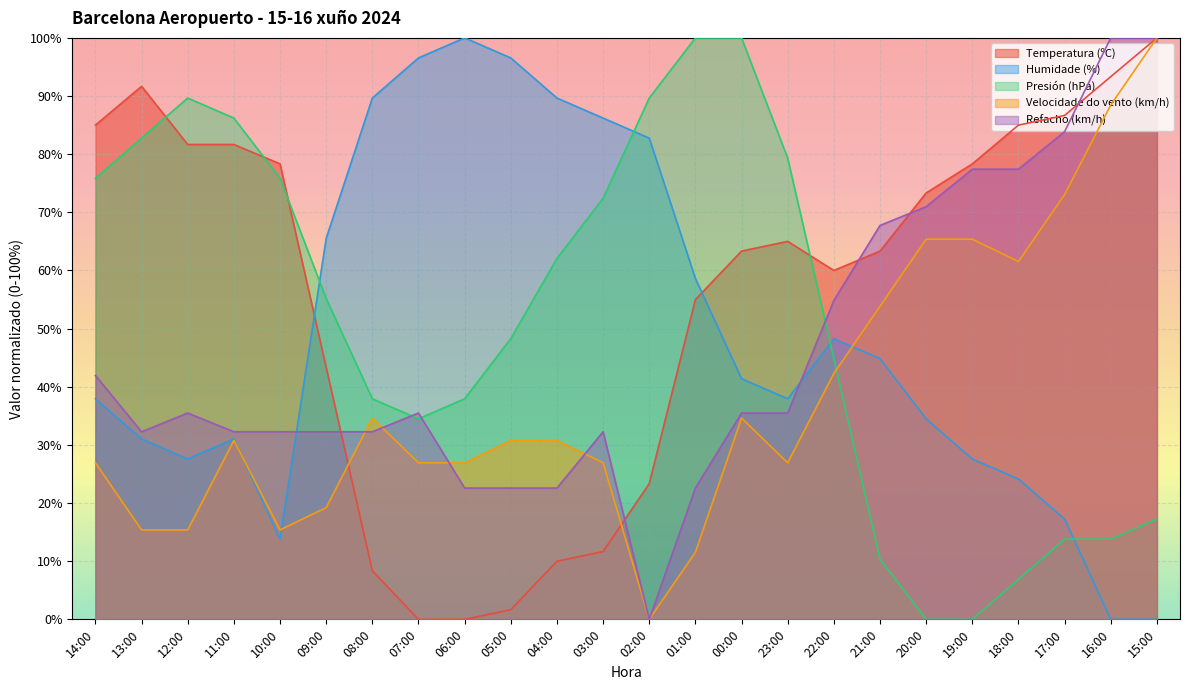

True or false: Presión (hPa) has more than 0 points higher than both neighbors.

True